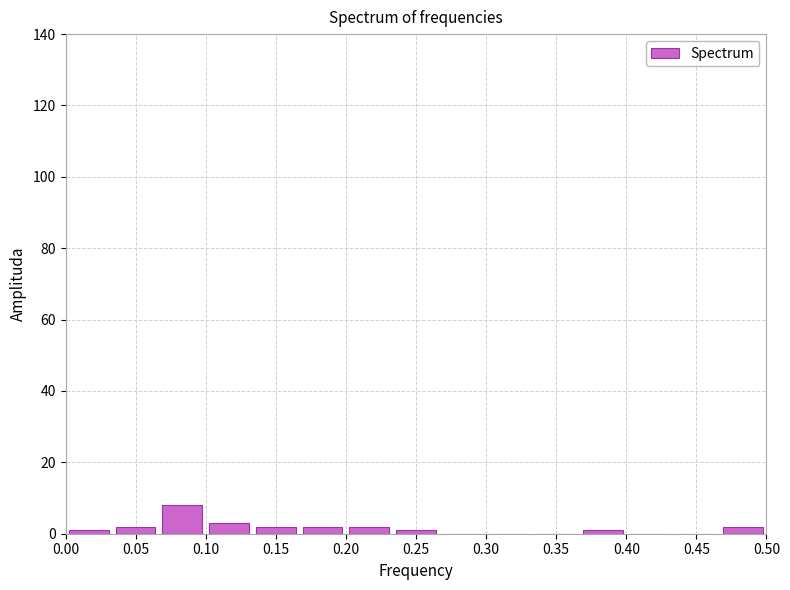

Which range on the x-axis has the tallest bar?

0.065 to 0.100